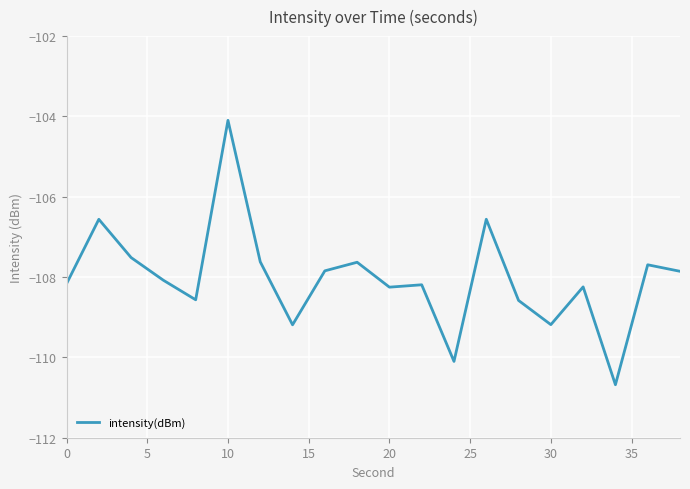

What is the maximum value shown in the chart?

-104.1